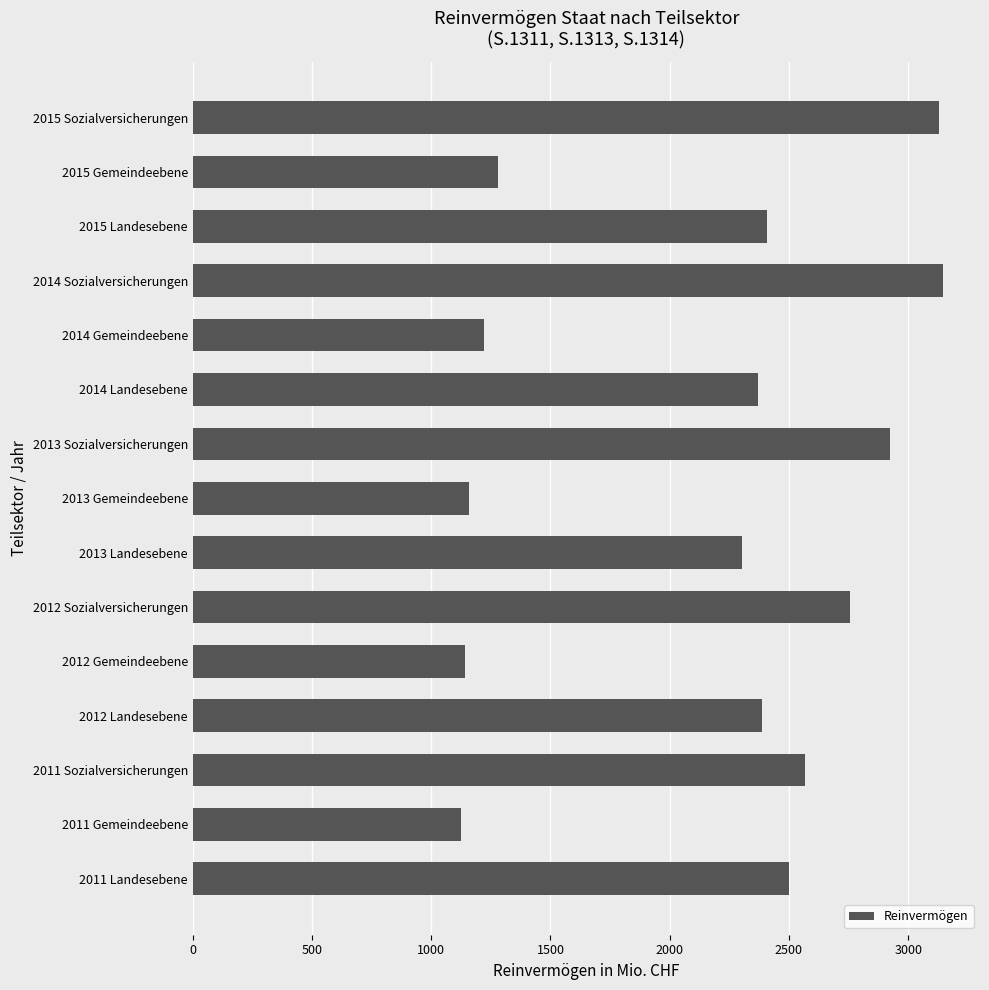

Which has a higher value, 2013 Gemeindeebene or 2011 Sozialversicherungen?

2011 Sozialversicherungen